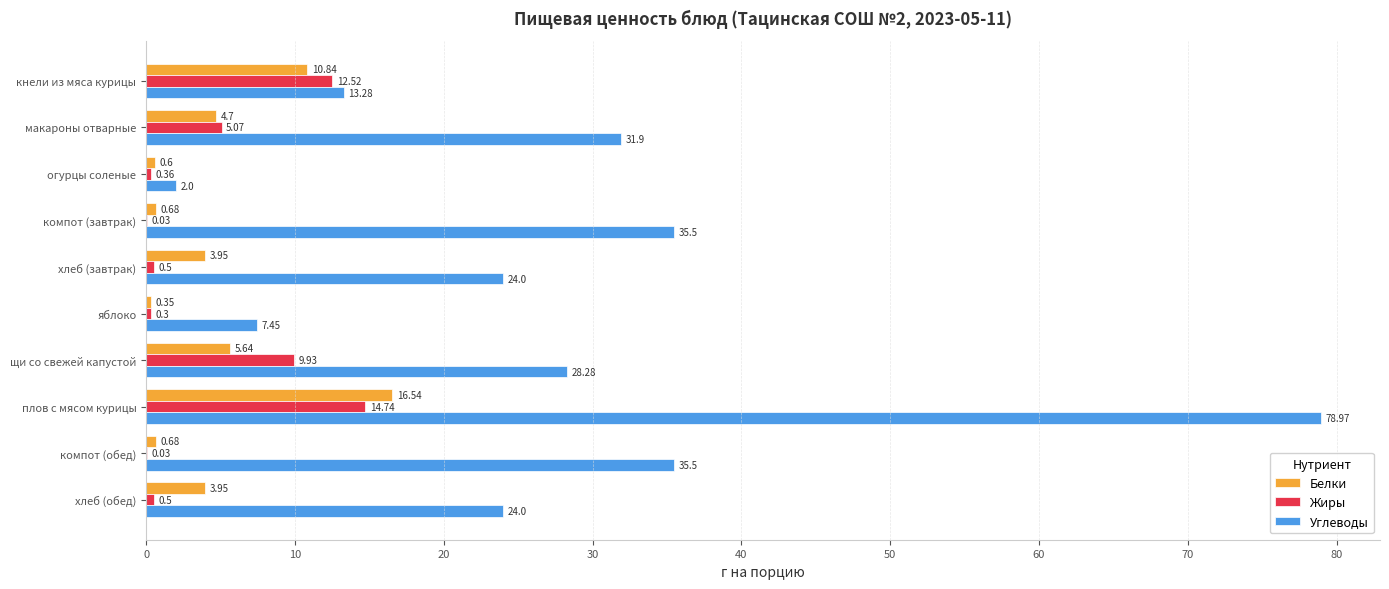

Between щи со свежей капустой and плов с мясом курицы, which series saw the biggest shift?

Углеводы